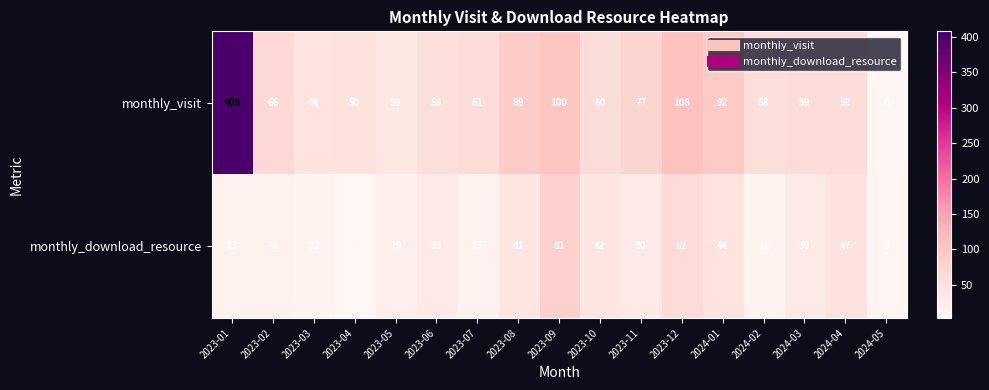

What is the difference between the second highest and second lowest values in the monthly_visit series?

69